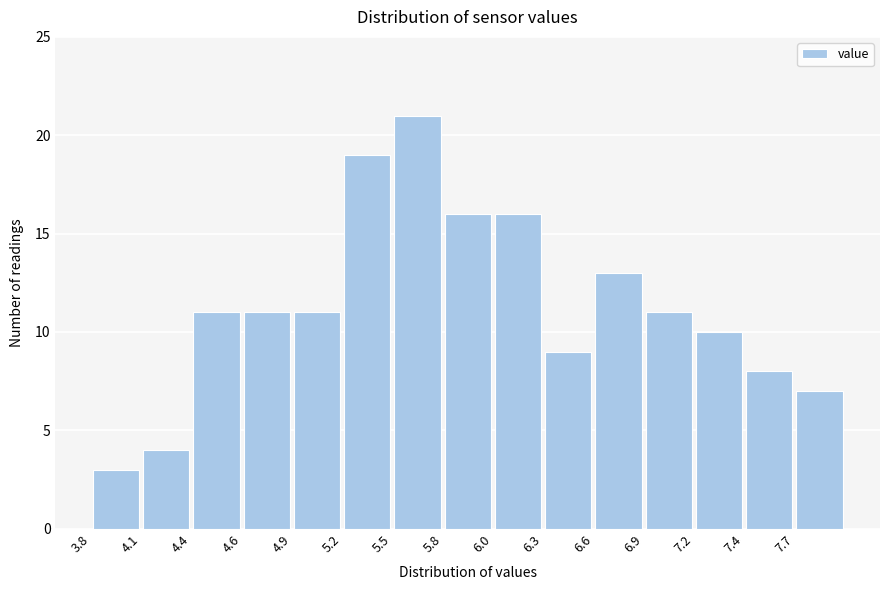

Over which range of the x-axis is the bar tallest?

5.48 to 5.76